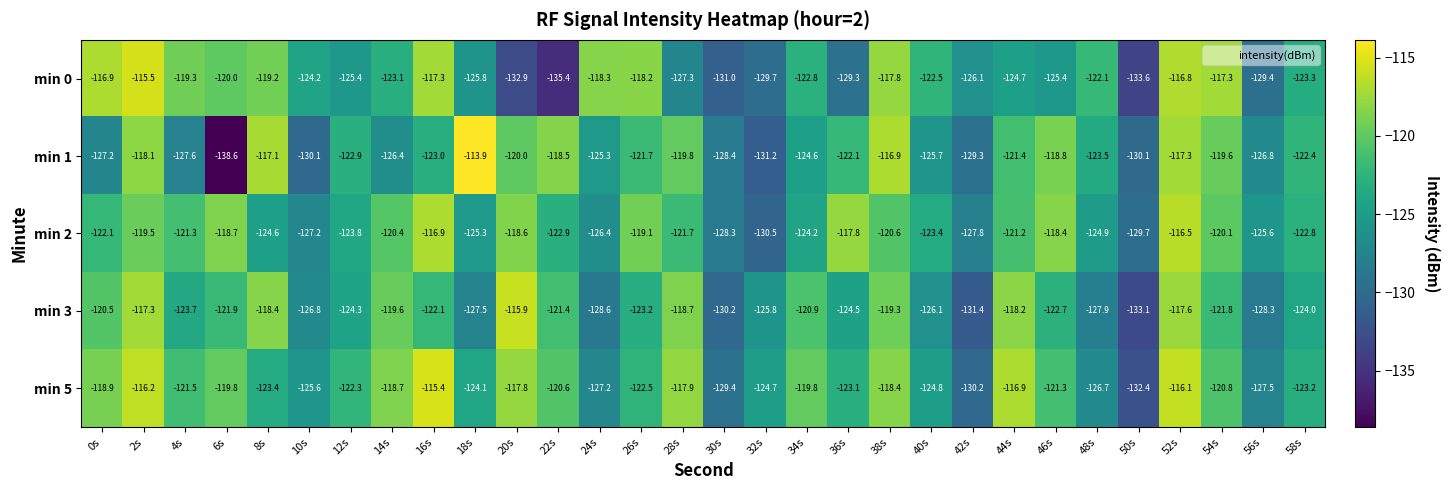

List the series in order of their peak value, lowest first.

min 2, min 3, min 0, min 5, min 1